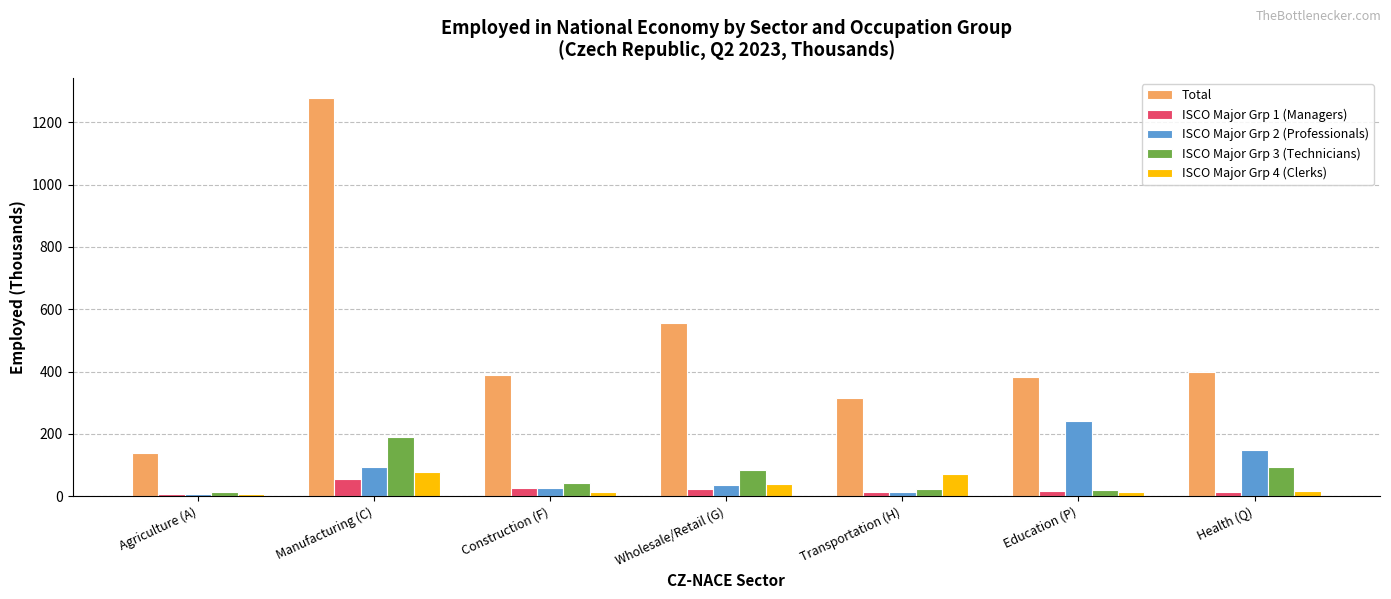

What is the average value of the Total series?

494.2